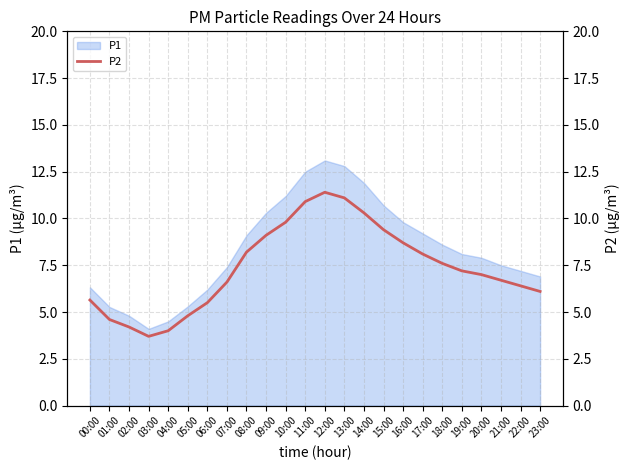

True or false: P1 has a value of 7.4 at 07:00.

True